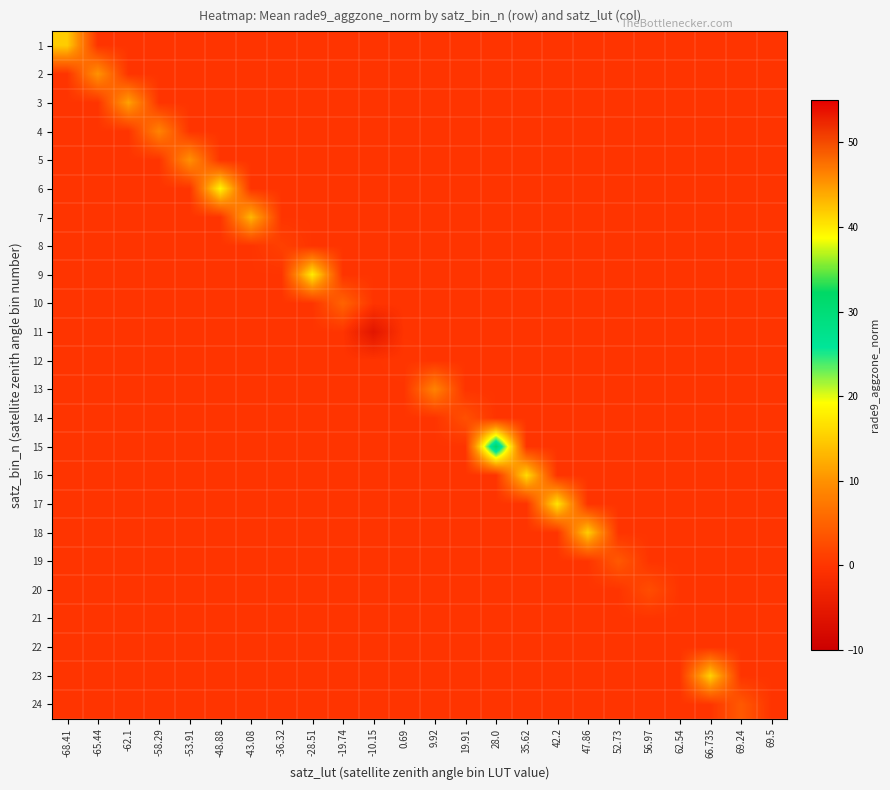

What is the difference between the highest and lowest values at -68.41?

14.9